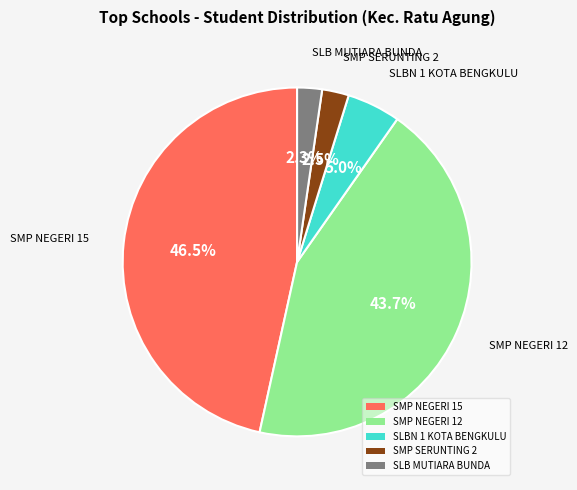

Count the number of slices in the pie.

5